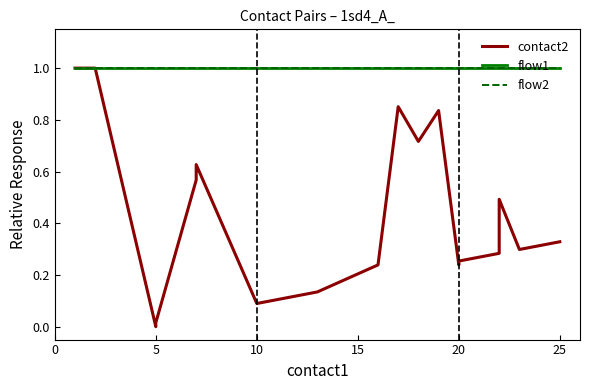

At how many categories does at least one series exceed 0?

20